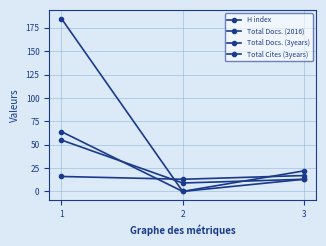

At how many categories does at least one series exceed 164?

1